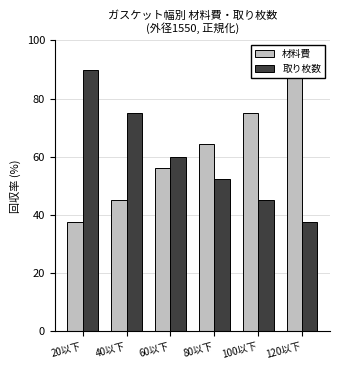

What is the sum of the 取り枚数 values at 120以下 and 60以下?

97.5